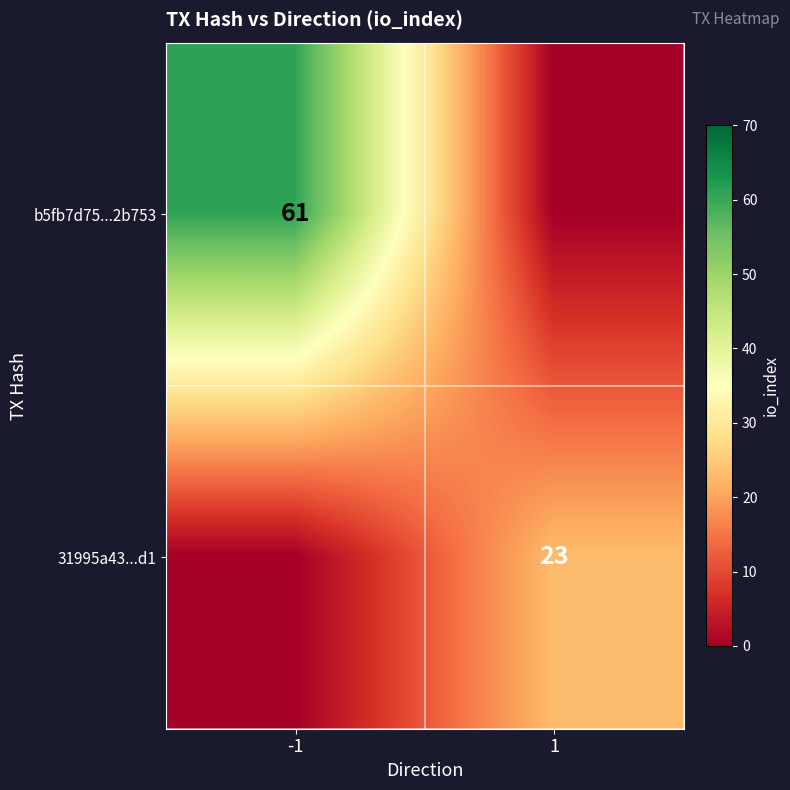

The b5fb7d75...2b753 series shows 61 at -1. True or false?

True